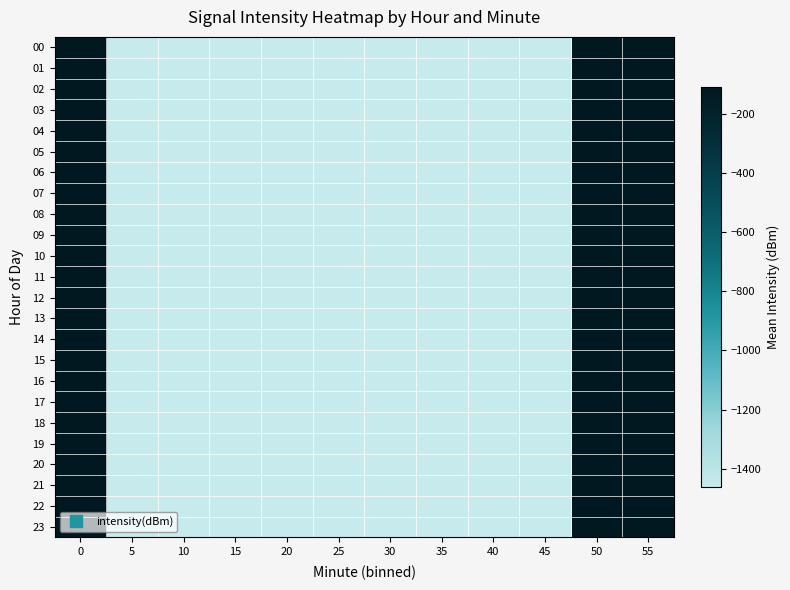

How many series are shown in this chart?

24